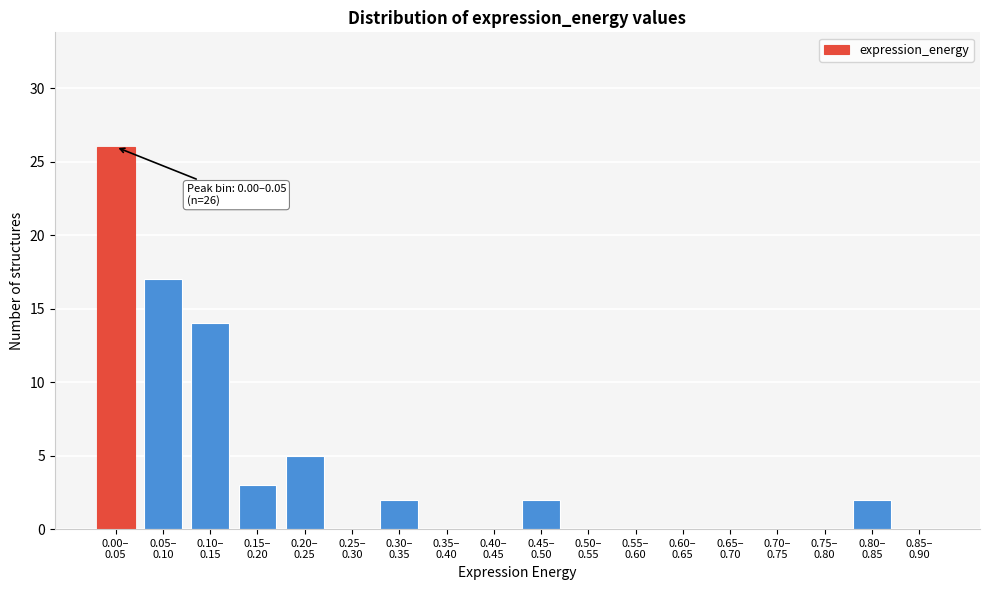

What is the sum of all values?

71